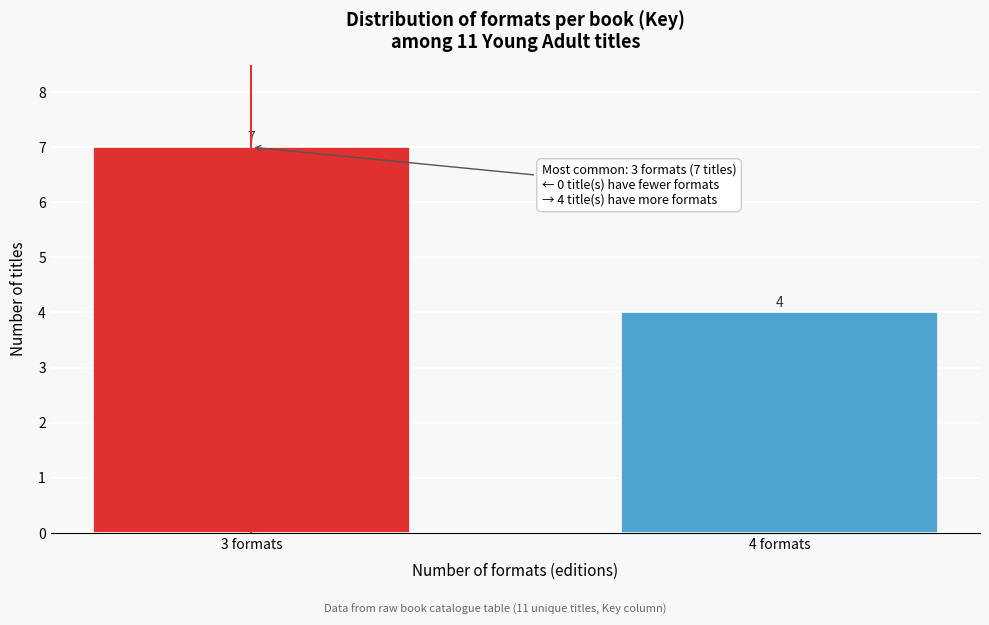

Reading left to right, transcribe all the data shown in this chart.

3 formats=7	4 formats=4